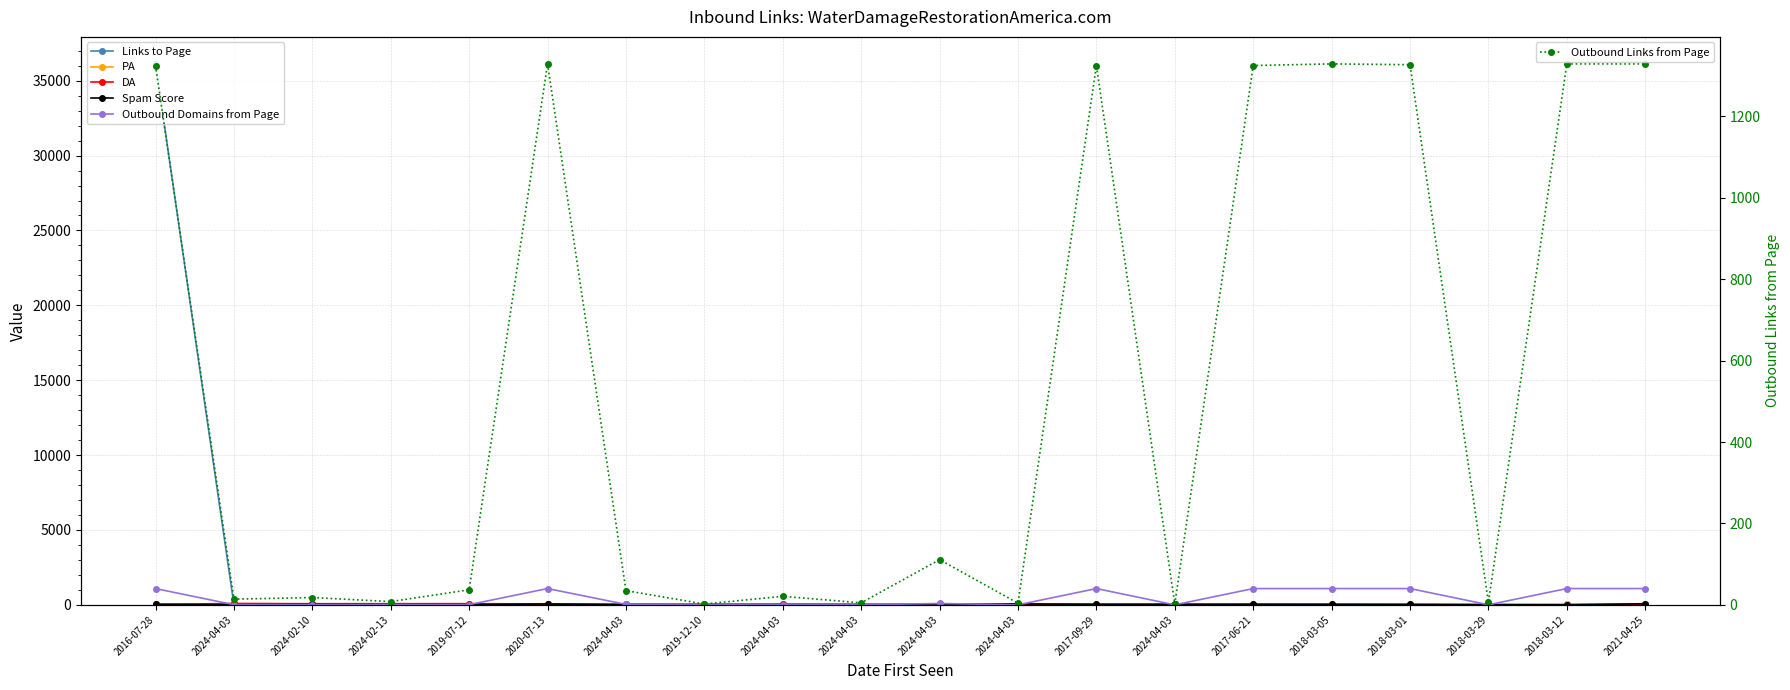

How many data points in Outbound Links from Page are less than 37?

10